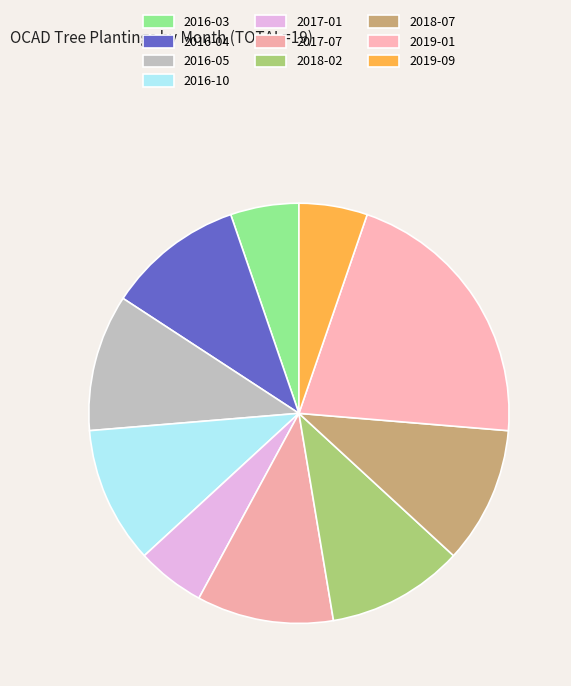

Count the number of slices in the pie.

10